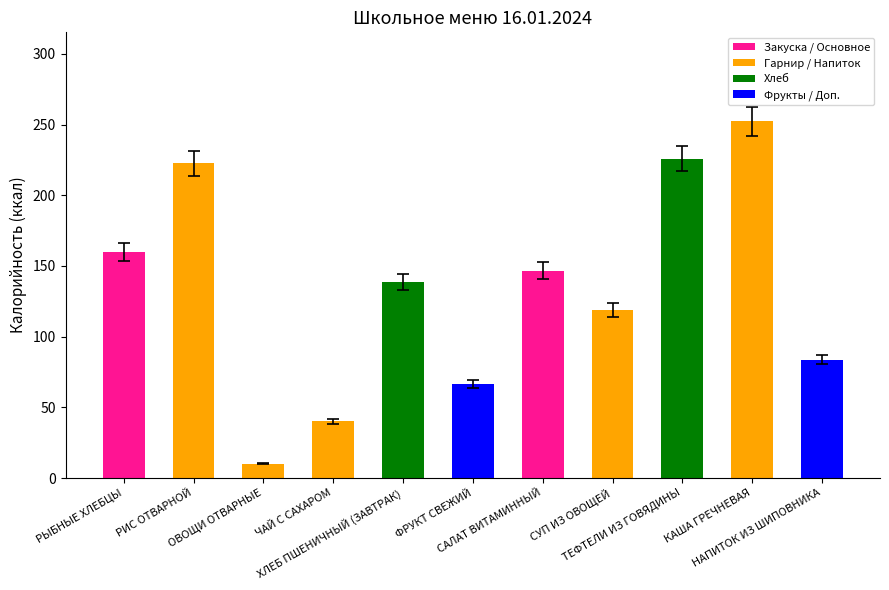

At which label is the value closest to 131?

ХЛЕБ ПШЕНИЧНЫЙ (ЗАВТРАК)